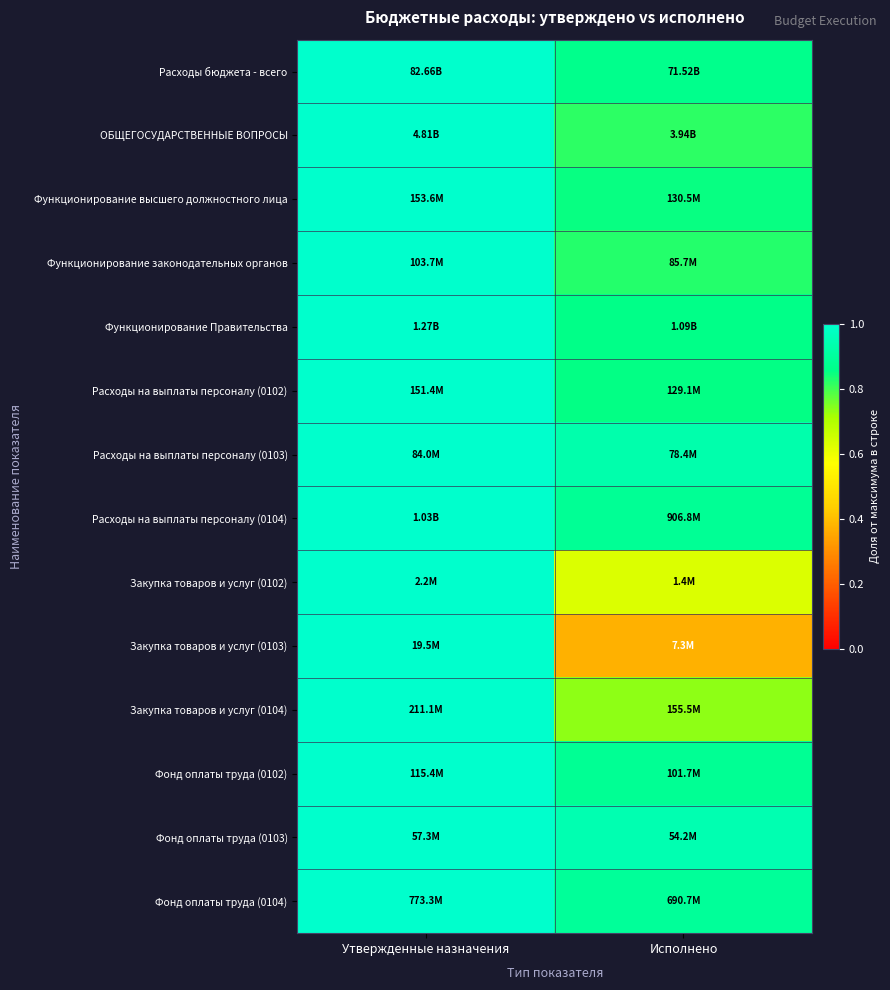

Reading right to left, transcribe all the data shown in this chart.

Расходы бюджета - всего: Исполнено=0.9	Утвержденные назначения=1.0
ОБЩЕГОСУДАРСТВЕННЫЕ ВОПРОСЫ: Исполнено=0.8	Утвержденные назначения=1.0
Функционирование высшего должностного лица: Исполнено=0.8	Утвержденные назначения=1.0
Функционирование законодательных органов: Исполнено=0.8	Утвержденные назначения=1.0
Функционирование Правительства: Исполнено=0.9	Утвержденные назначения=1.0
Расходы на выплаты персоналу (0102): Исполнено=0.9	Утвержденные назначения=1.0
Расходы на выплаты персоналу (0103): Исполнено=0.9	Утвержденные назначения=1.0
Расходы на выплаты персоналу (0104): Исполнено=0.9	Утвержденные назначения=1.0
Закупка товаров и услуг (0102): Исполнено=0.6	Утвержденные назначения=1.0
Закупка товаров и услуг (0103): Исполнено=0.4	Утвержденные назначения=1.0
Закупка товаров и услуг (0104): Исполнено=0.7	Утвержденные назначения=1.0
Фонд оплаты труда (0102): Исполнено=0.9	Утвержденные назначения=1.0
Фонд оплаты труда (0103): Исполнено=0.9	Утвержденные назначения=1.0
Фонд оплаты труда (0104): Исполнено=0.9	Утвержденные назначения=1.0